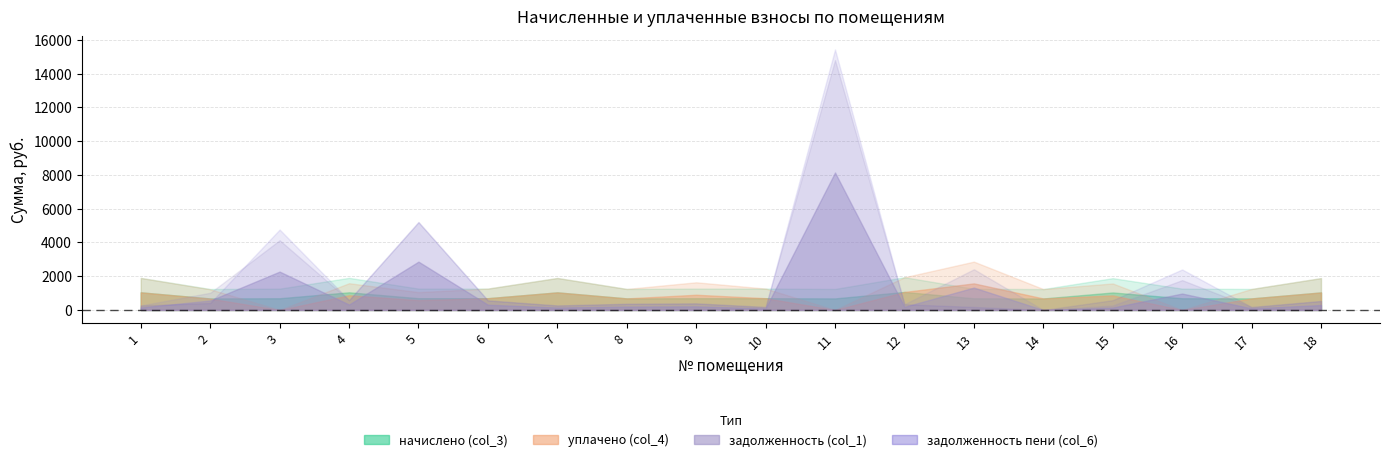

List the labels in order of уплачено (col_4) value, smallest first.

3, 11, 16, 5, 2, 14, 8, 17, 6, 10, 15, 4, 9, 18, 7, 1, 12, 13